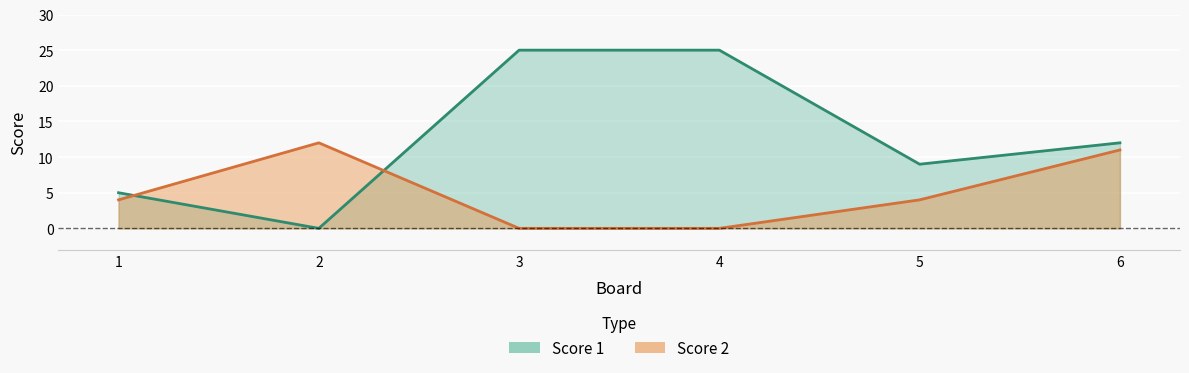

List the series in order of their overall mean, highest first.

Score 1, Score 2